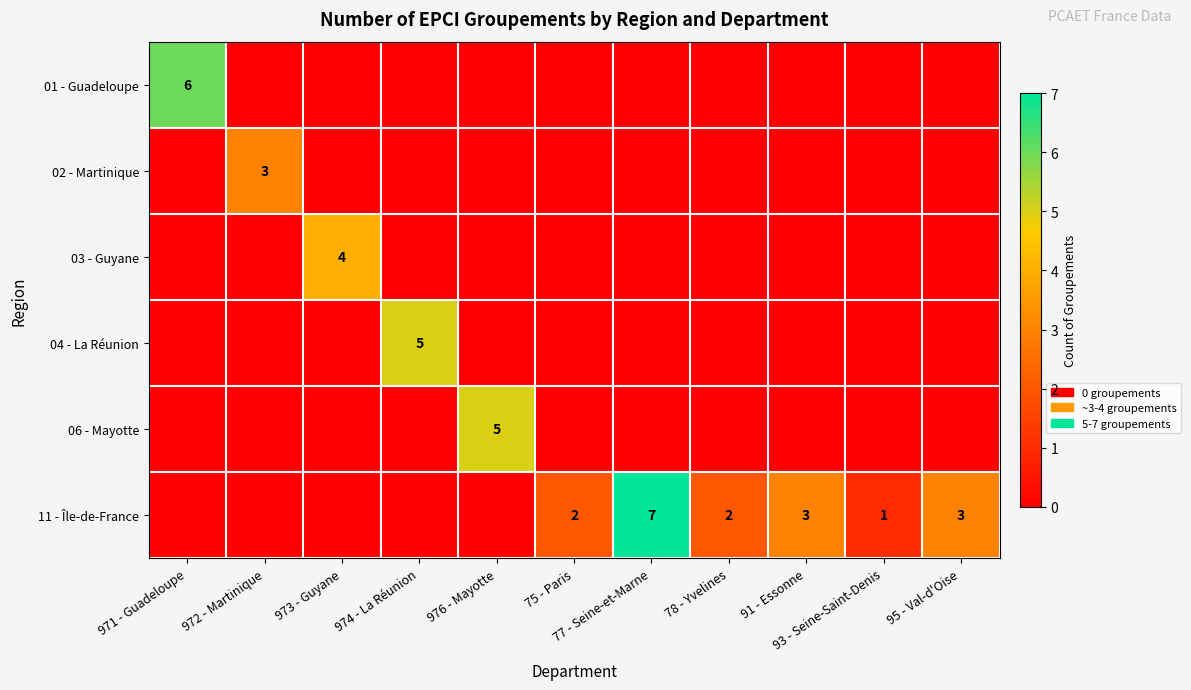

How many categories are shown in the chart?

11